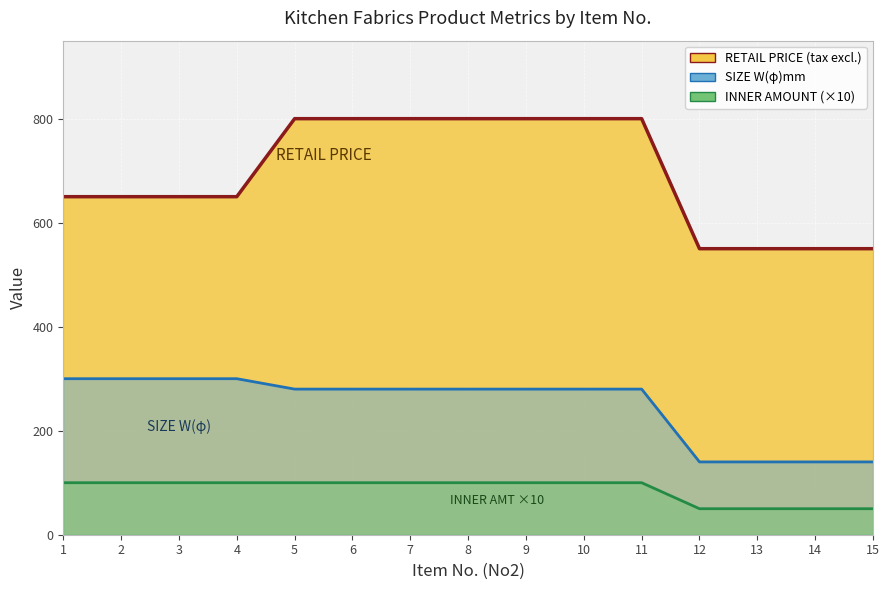

Reading left to right, transcribe all the data shown in this chart.

RETAIL PRICE (tax excl.): 1=650	2=650	3=650	4=650	5=800	6=800	7=800	8=800	9=800	10=800	11=800	12=550	13=550	14=550	15=550
SIZE W(phi)mm: 1=300	2=300	3=300	4=300	5=280	6=280	7=280	8=280	9=280	10=280	11=280	12=140	13=140	14=140	15=140
INNER AMOUNT: 1=100	2=100	3=100	4=100	5=100	6=100	7=100	8=100	9=100	10=100	11=100	12=50	13=50	14=50	15=50